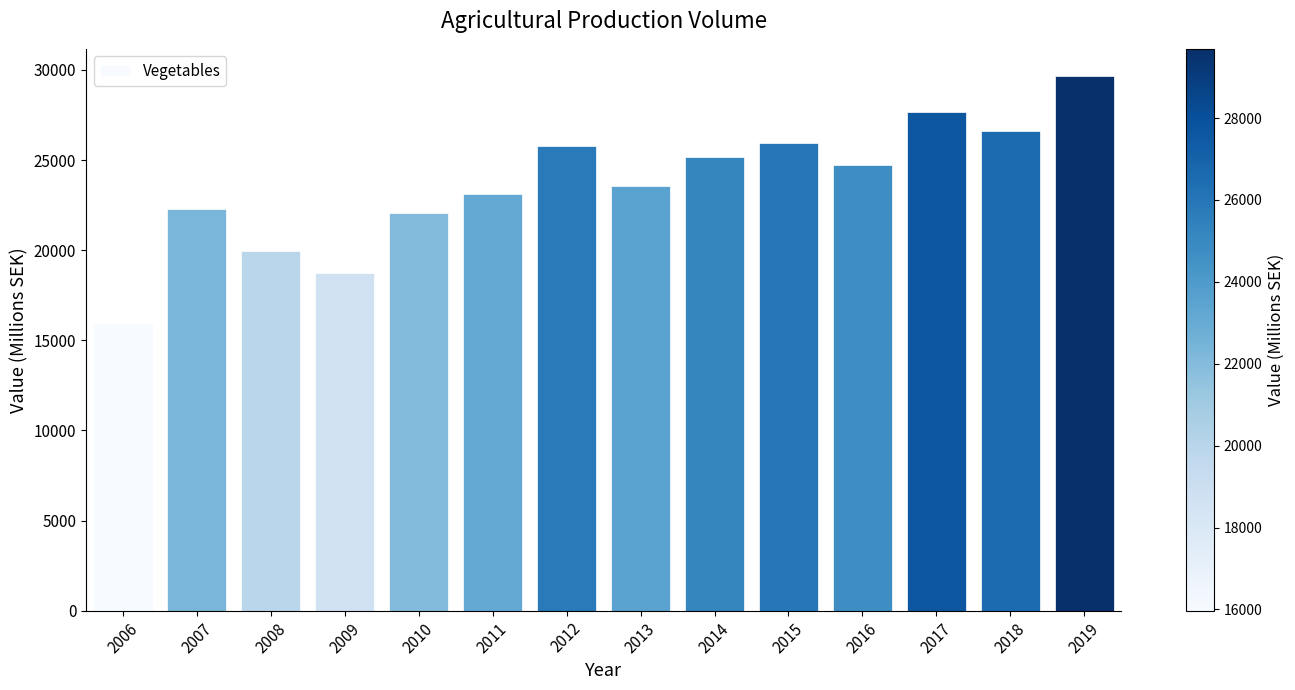

What is the value of the 5th bar from the left?

22066.6